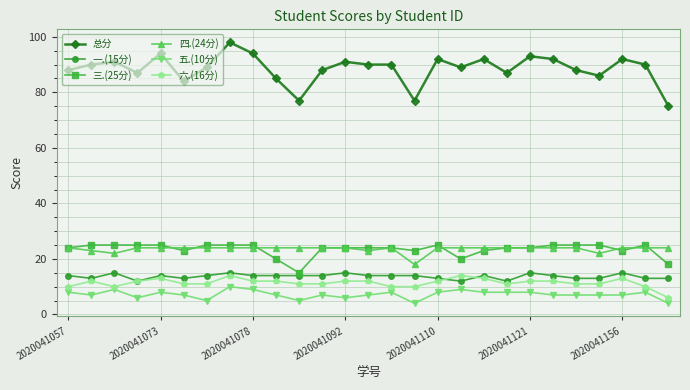

Which series has the widest spread of values?

总分